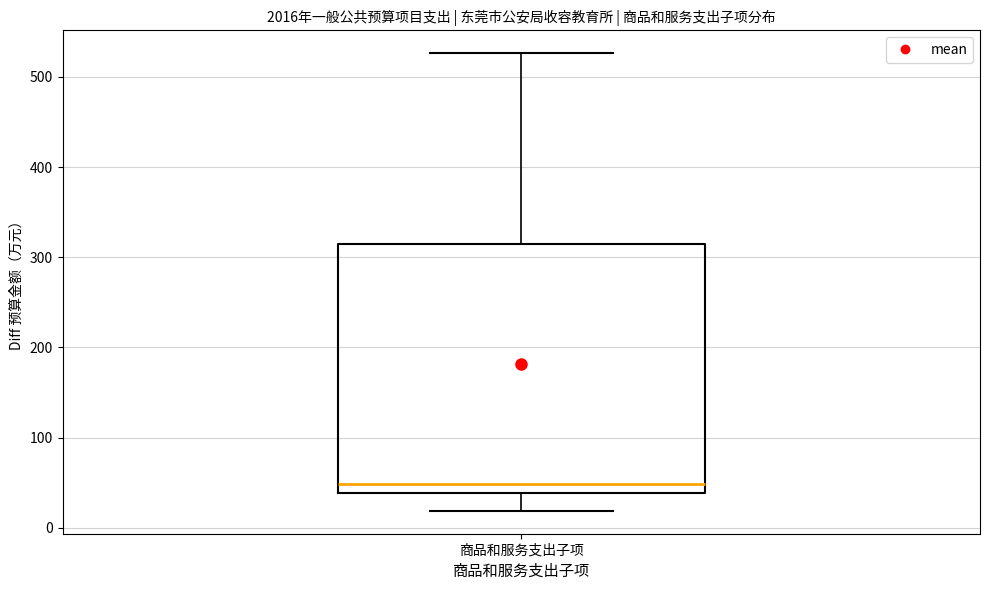

Transcribe this box plot: give where the median line is, the range the box spans, and where the two whiskers end, as read against the y-axis. The values are not printed on the chart, so give them approximately, as read against the axis.

median 50, box 40 to 320, whiskers 20 to 530